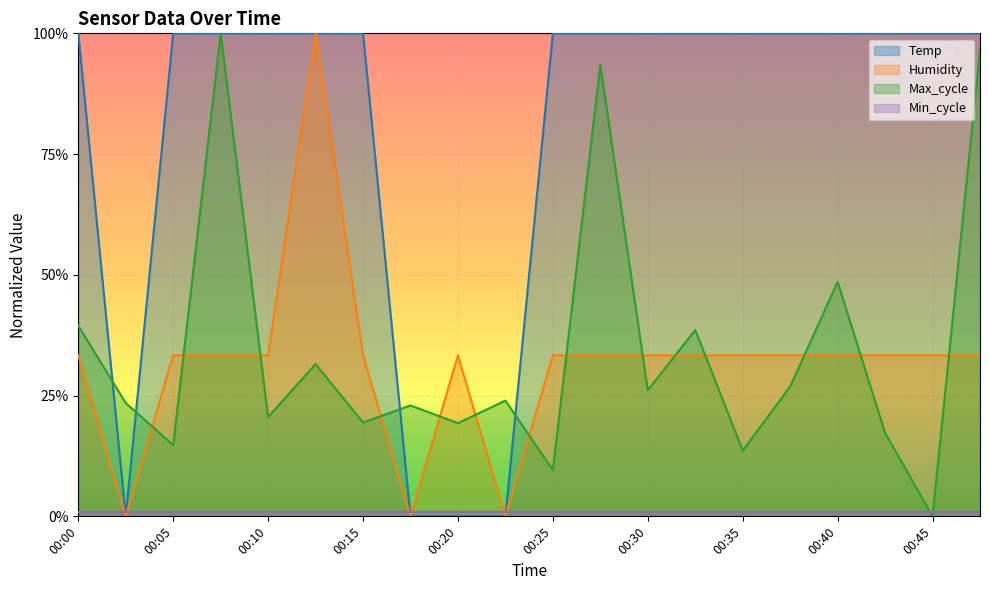

At which category does Humidity reach its first local valley?

00:03